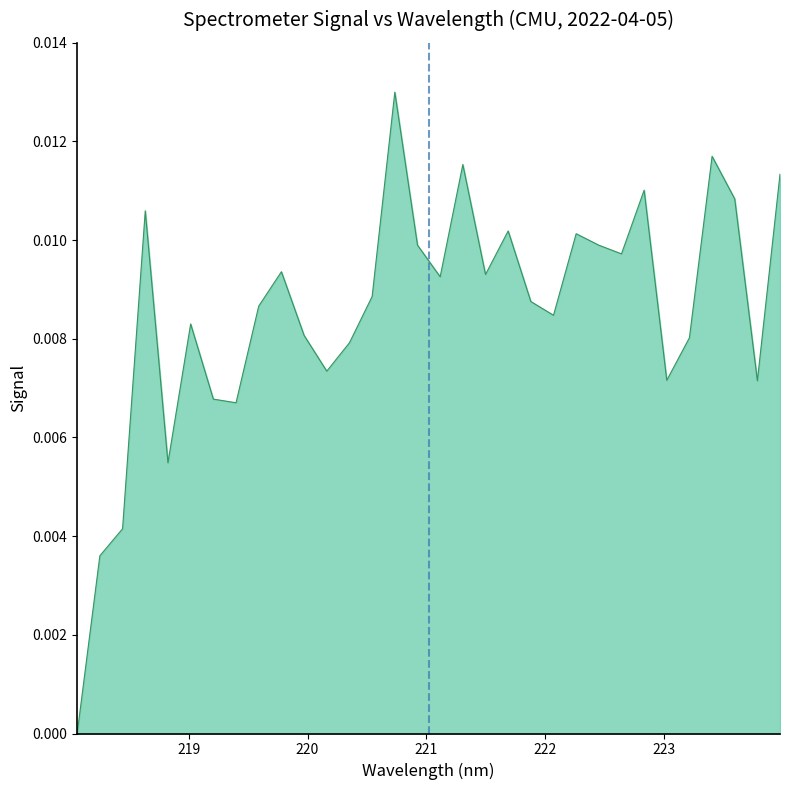

Rank the categories by value from lowest to highest.

218.0596, 218.2508, 218.442, 218.8244, 219.3979, 219.2067, 223.7895, 223.0264, 220.1623, 220.3533, 223.2172, 219.9712, 219.0156, 222.0721, 219.589, 221.8812, 220.5444, 221.1174, 221.4993, 219.7801, 222.6447, 220.9264, 222.4538, 222.263, 221.6902, 218.6332, 223.5987, 222.8355, 223.9802, 221.3083, 223.408, 220.7354